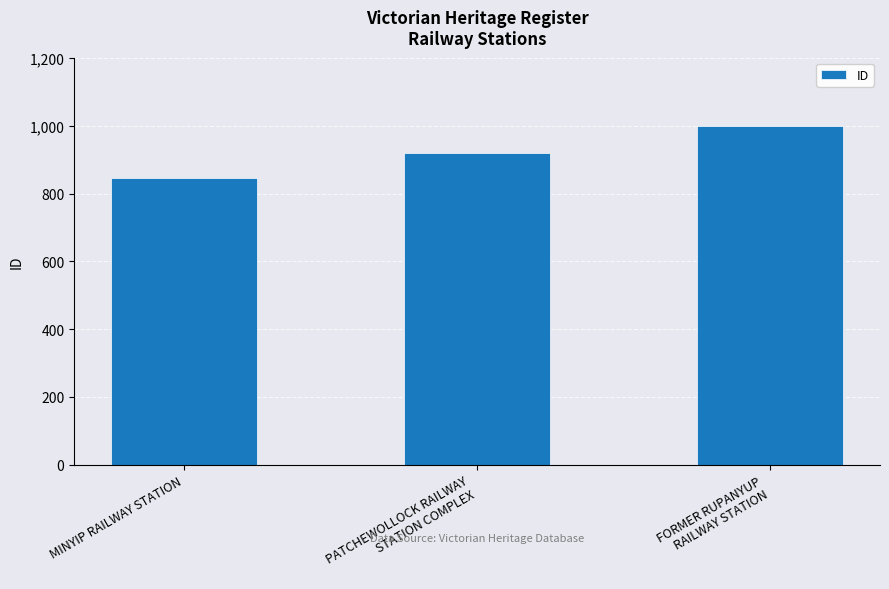

What is the ratio of the value at PATCHEWOLLOCK RAILWAY
STATION COMPLEX to the value at MINYIP RAILWAY STATION?

1.1